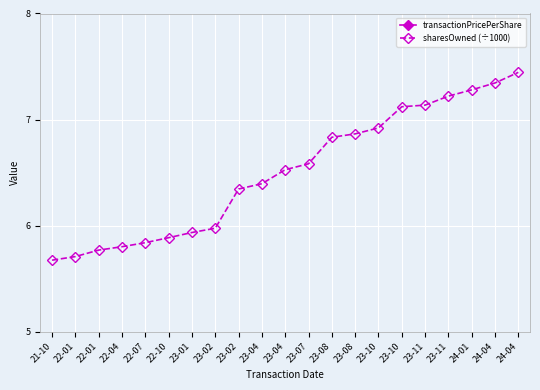

Which series has the largest total across all categories?

transactionPricePerShare